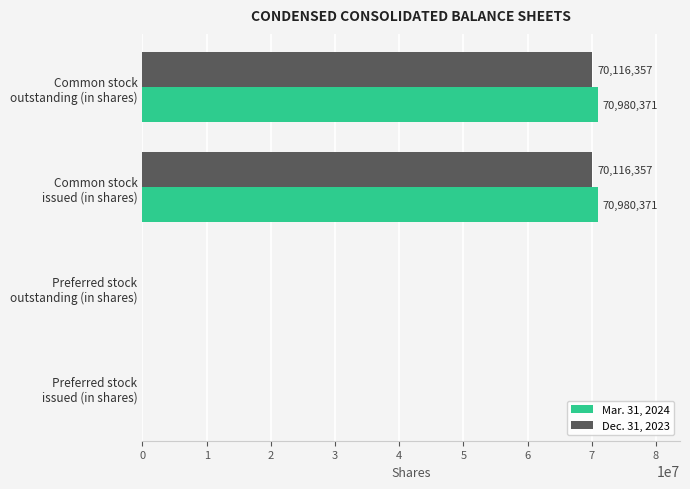

Which series has the widest spread of values?

Mar. 31, 2024